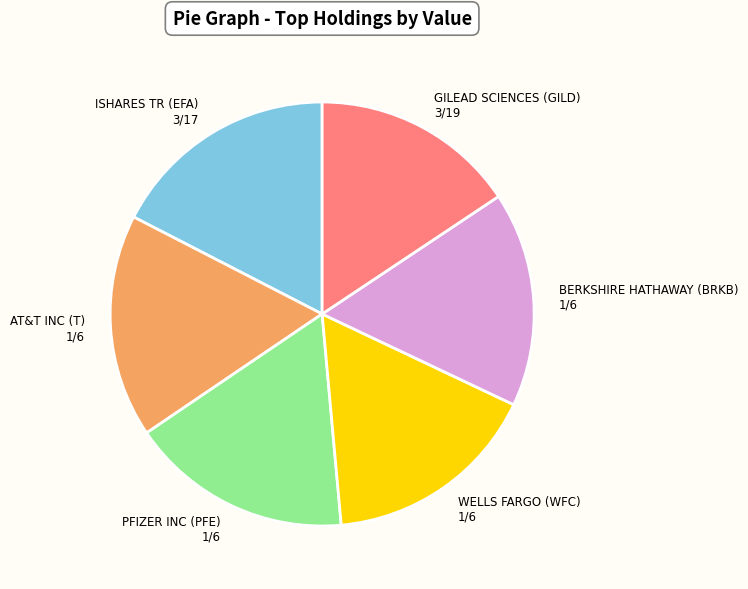

Is the sum of WELLS FARGO (WFC) and AT&T INC (T) greater than half?

No